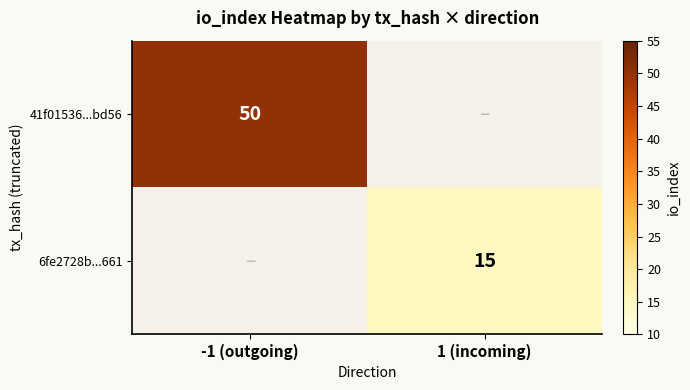

Is it true that 6fe2728b...661 equals 15 at 1 (incoming)?

True